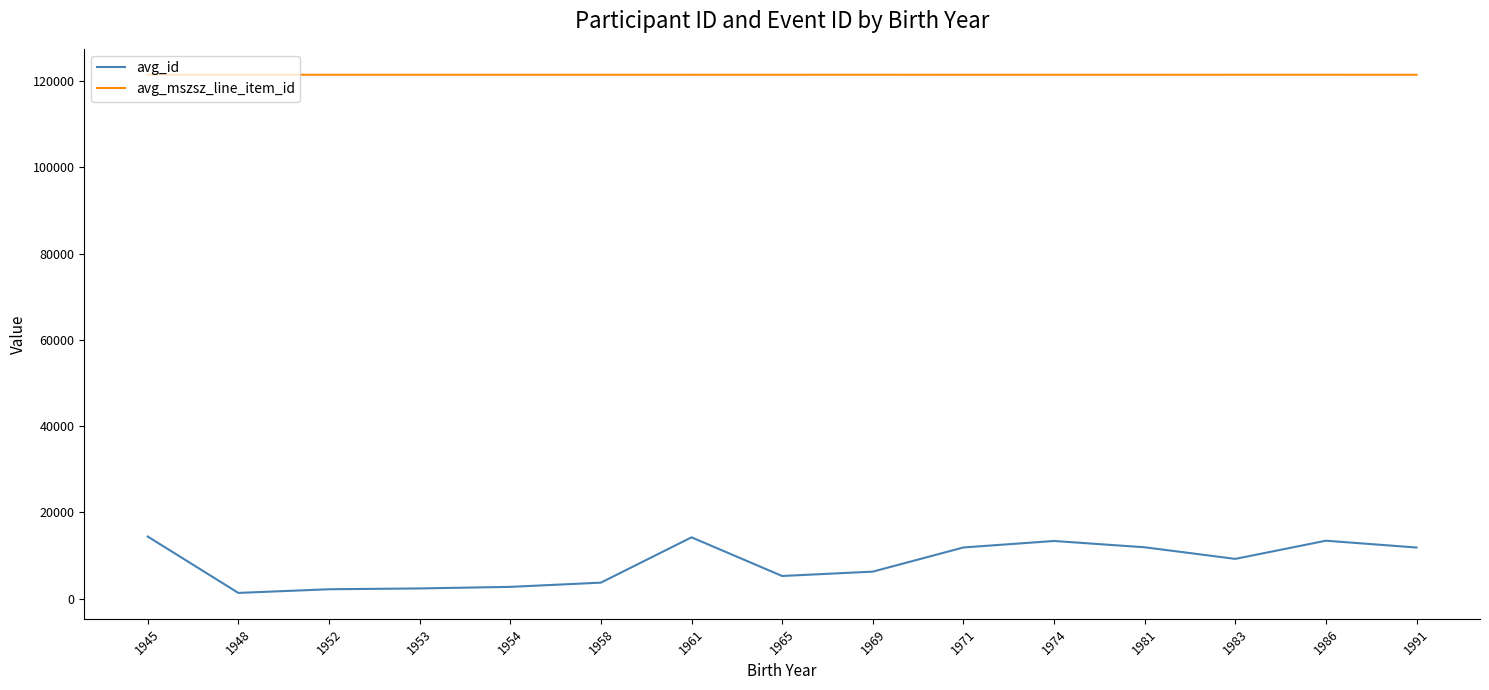

True or false: avg_mszsz_line_item_id and avg_id cross at least once.

False